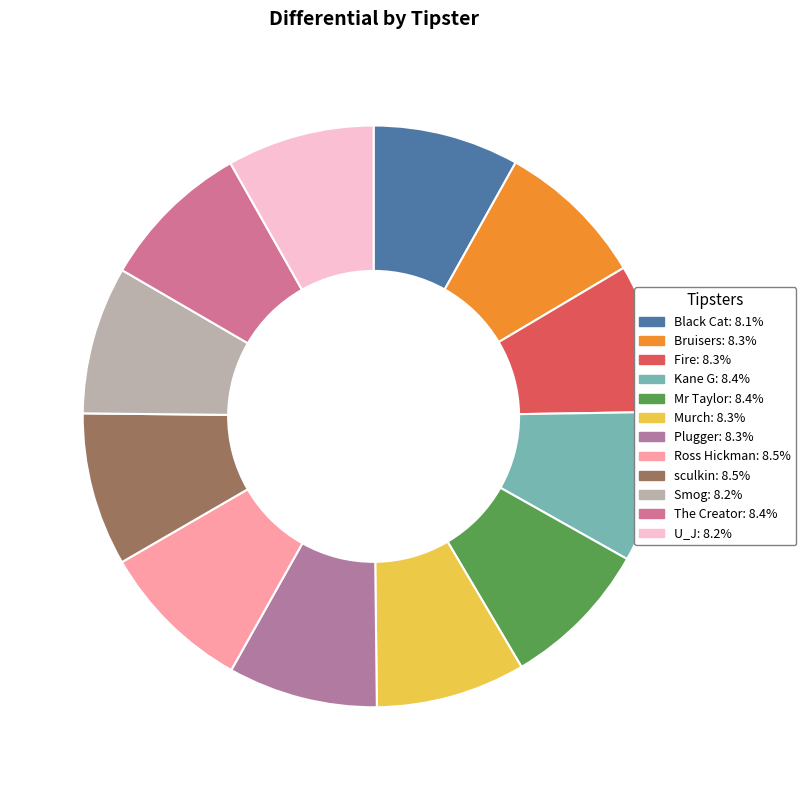

What percentage is the Murch slice, to the nearest percent?

8%